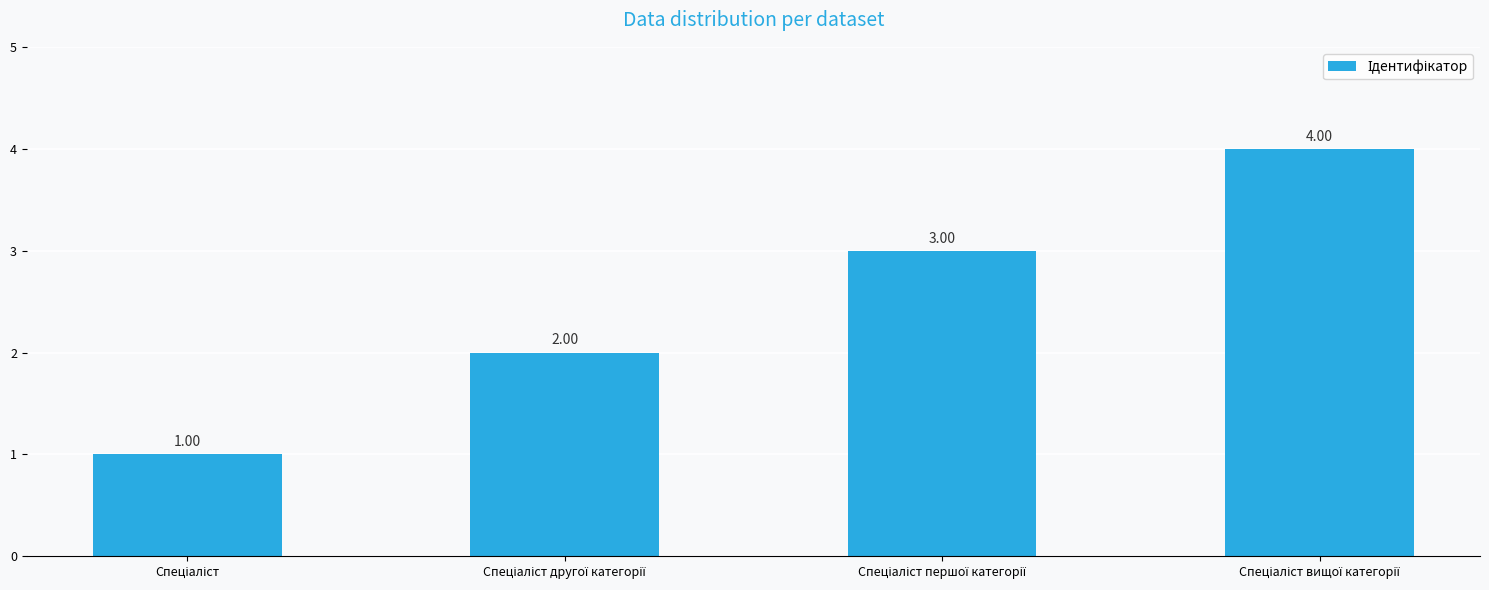

What is the sum of all values?

10